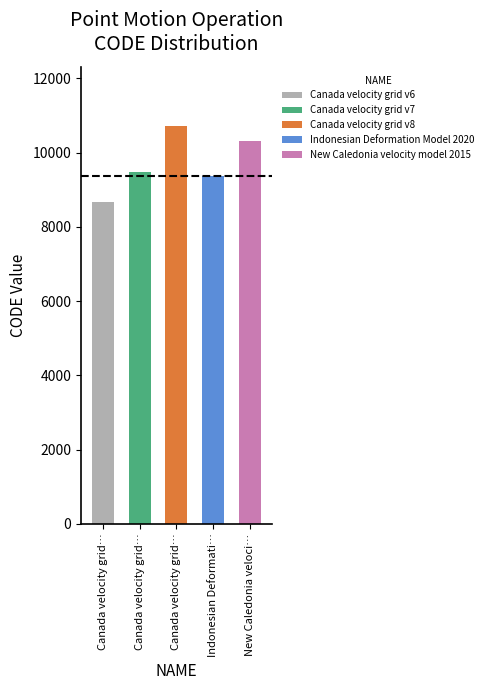

What is the average value?

9713